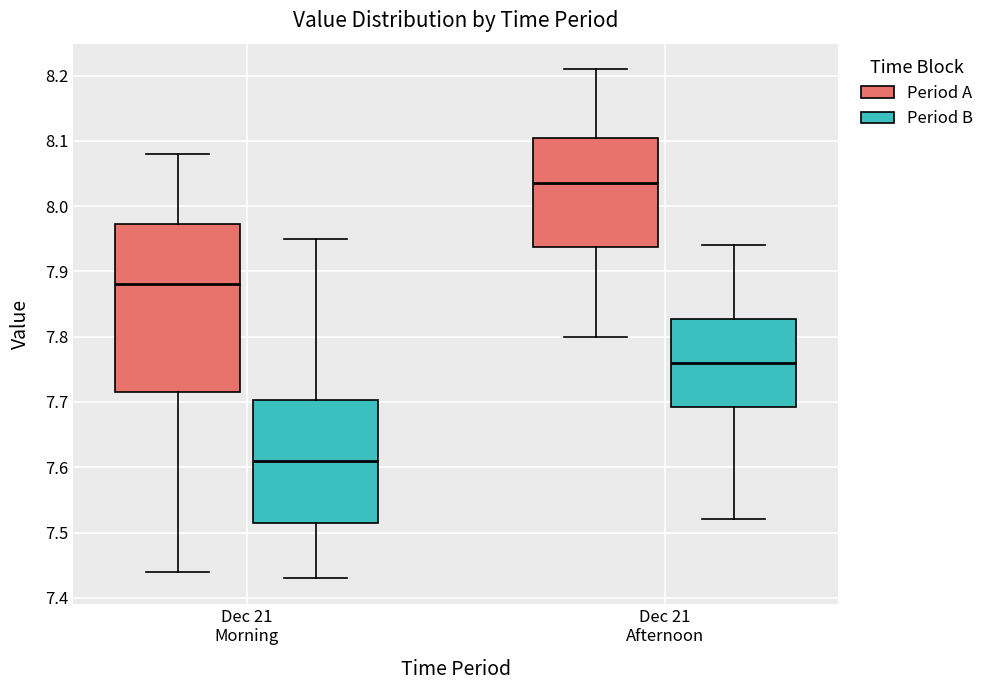

Which box has the lowest median line?

Dec 21 Morning (Period B)